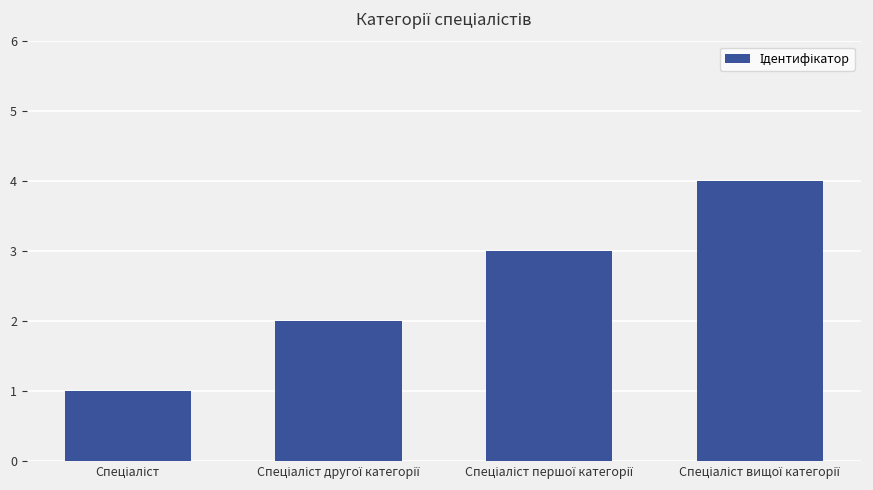

What is the minimum value shown in the chart?

1